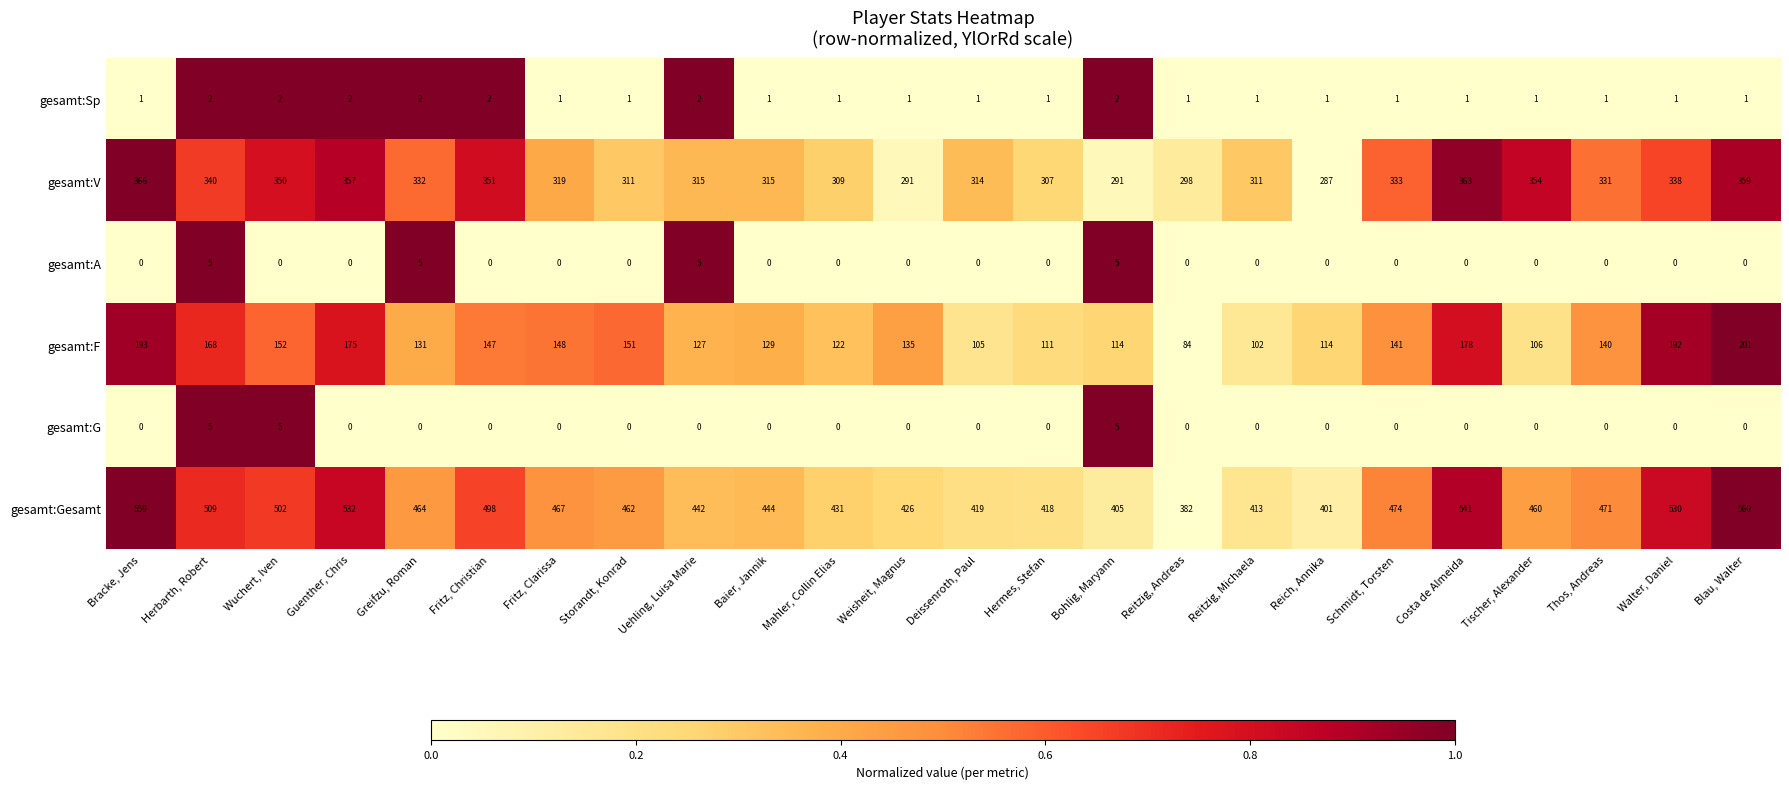

What is the difference between the second highest and minimum values in the gesamt:V series?

76